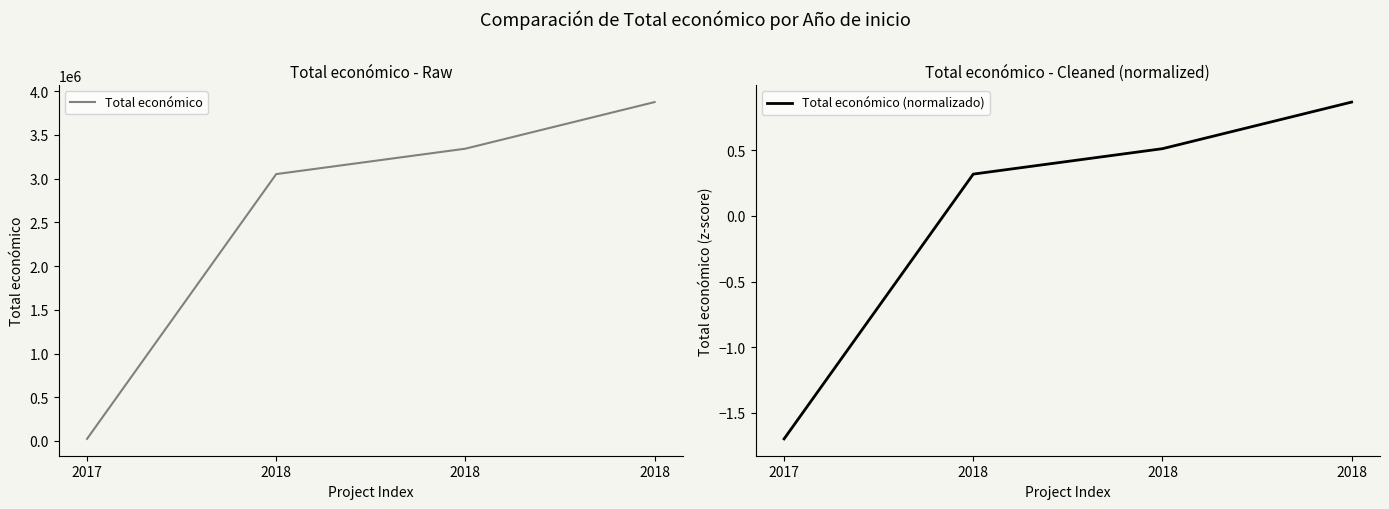

How many values in the Total económico series exceed 3342252?

1